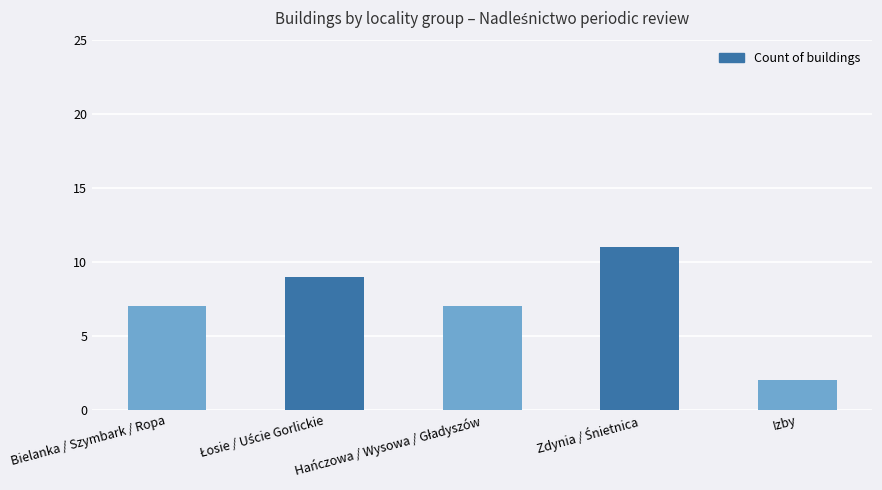

What is the ratio of the value at Bielanka / Szymbark / Ropa to the value at Izby?

3.5